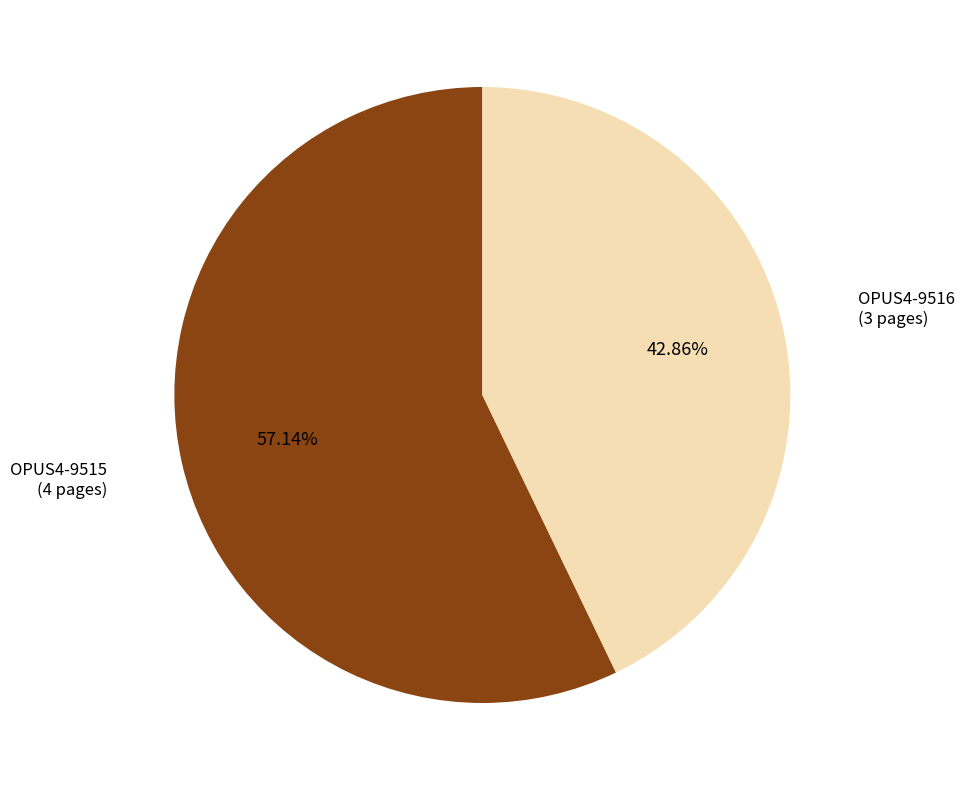

Is there any slice that represents more than half of the pie?

Yes